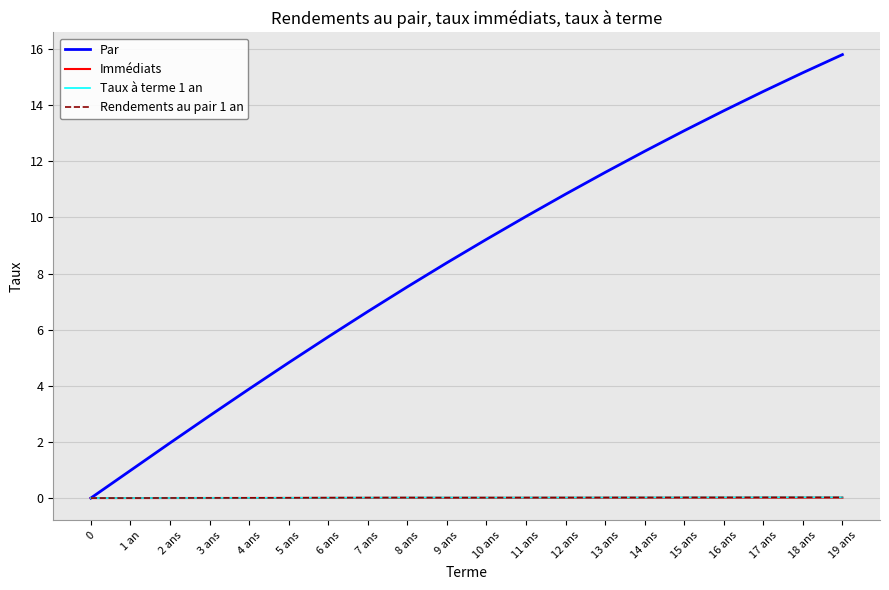

What is the maximum value shown in the chart?

15.8